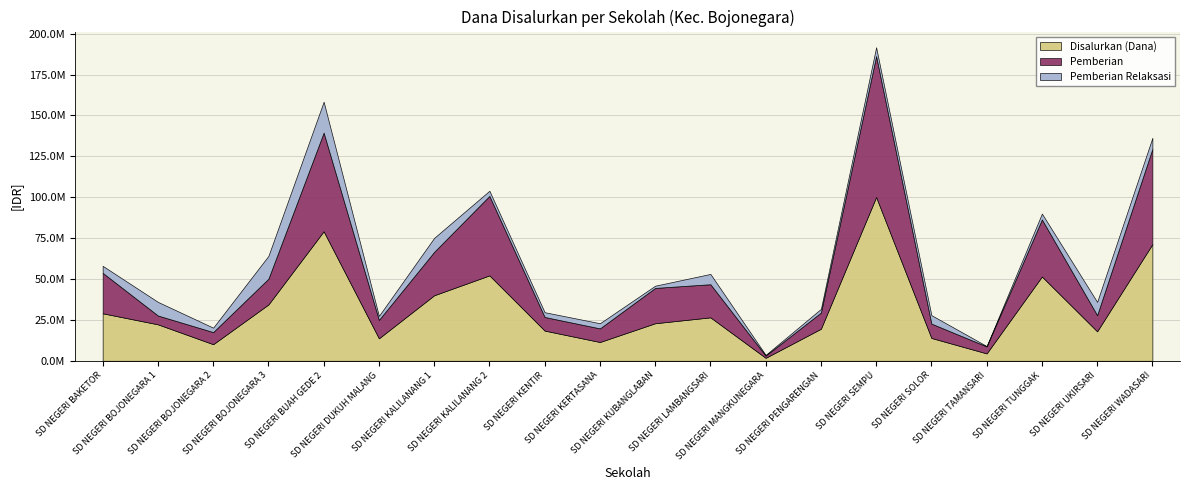

What is the difference between the second highest and second lowest values in the Pemberian series?

56025000